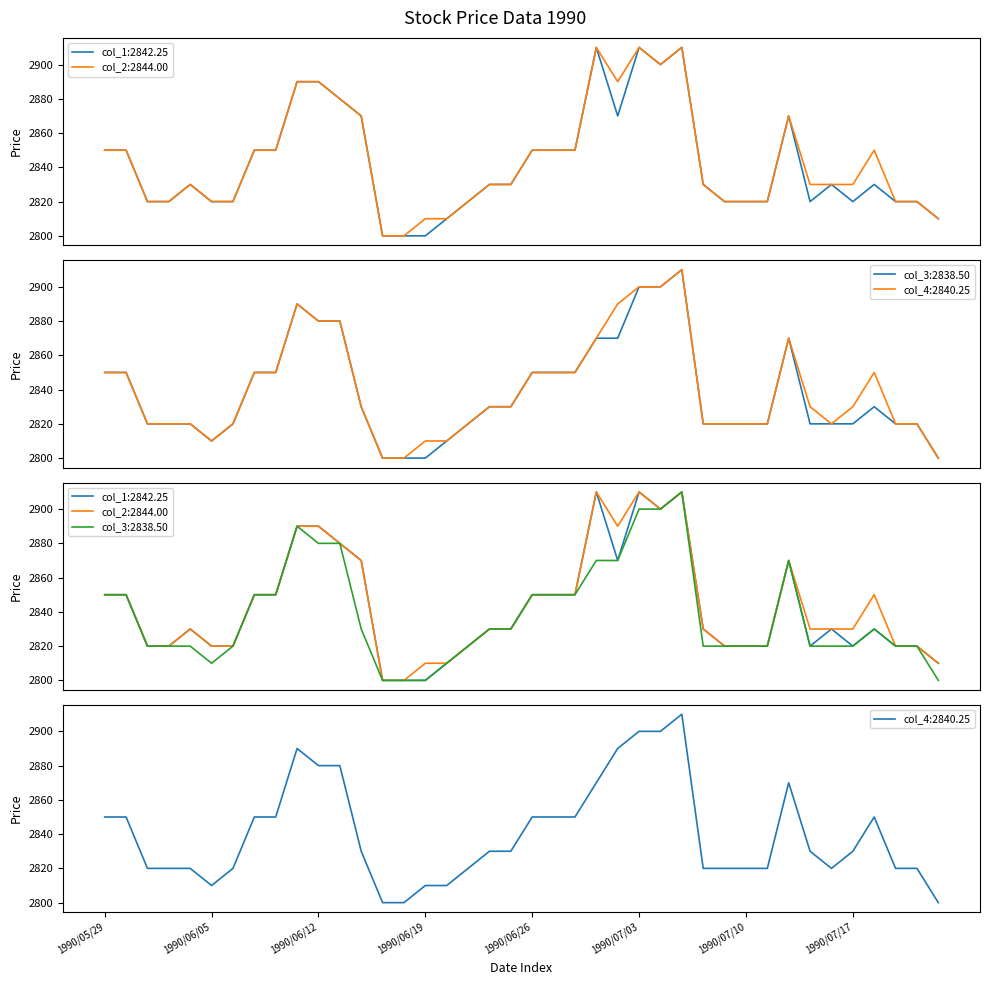

What is the sum of all col_1 values?

113690